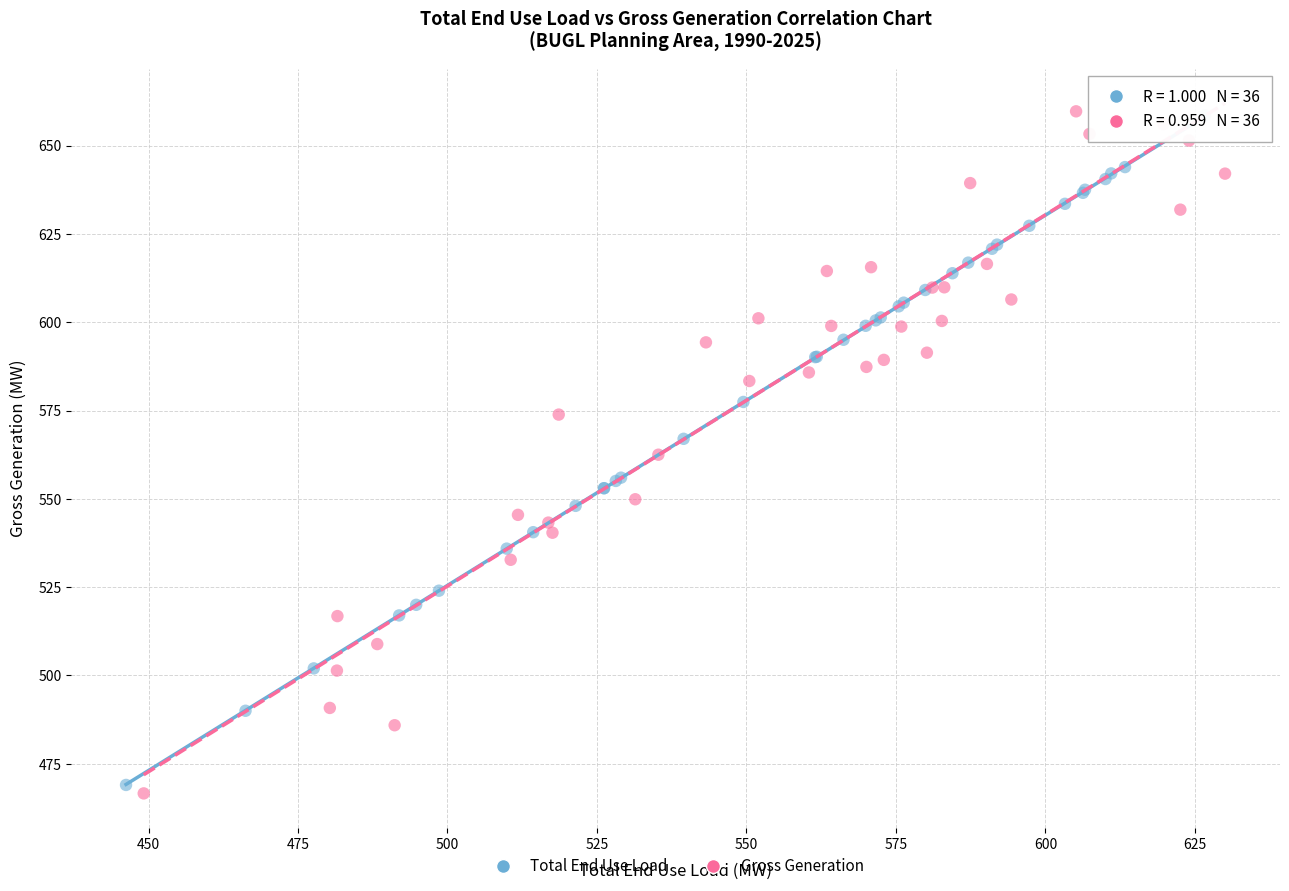

Which series contains the lowest Y value?

Gross Generation